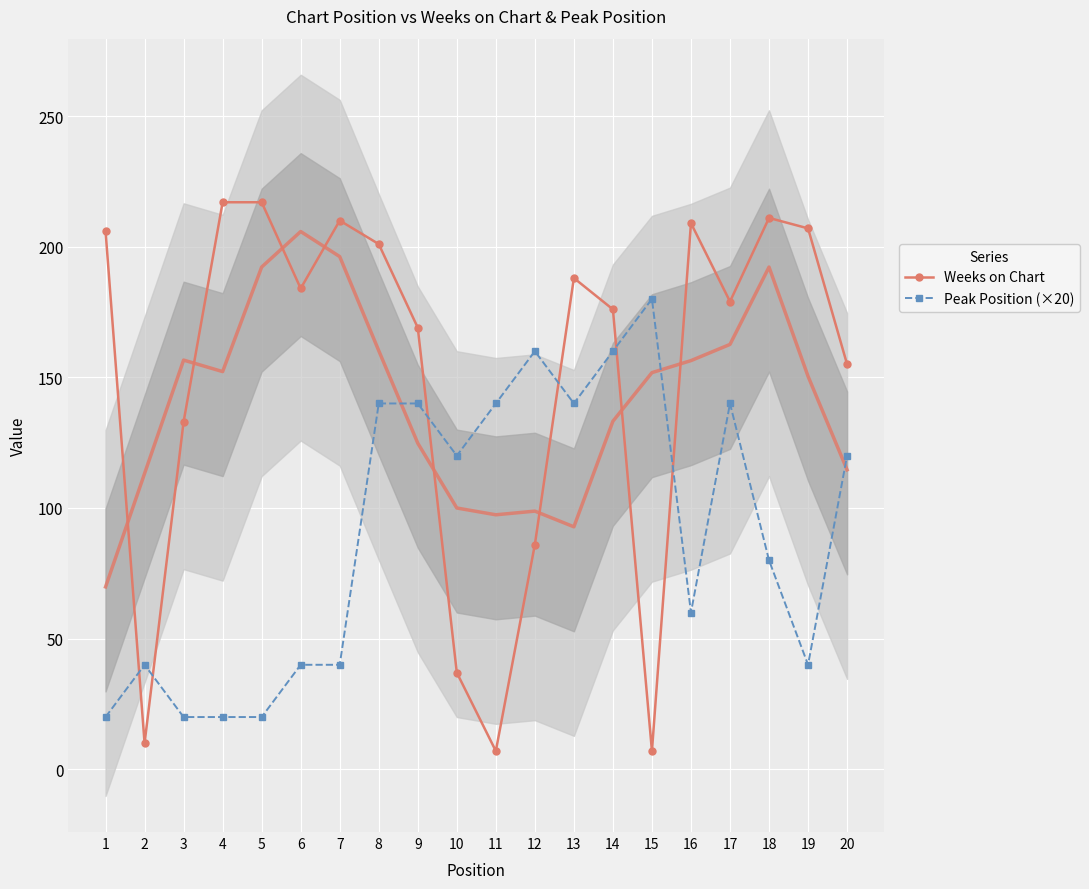

Reading right to left, list all the values displayed in this chart.

Weeks on Chart: 155	207	211	179	209	7	176	188	86	7	37	169	201	210	184	217	217	133	10	206
Peak Position (×20): 120	40	80	140	60	180	160	140	160	140	120	140	140	40	40	20	20	20	40	20